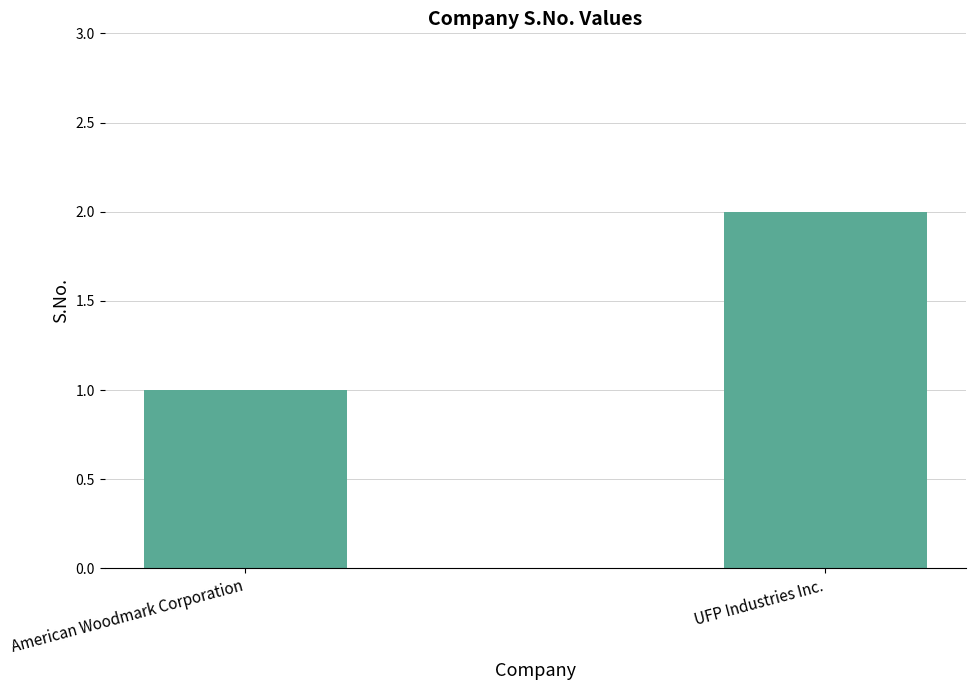

What is the sum of all values?

3